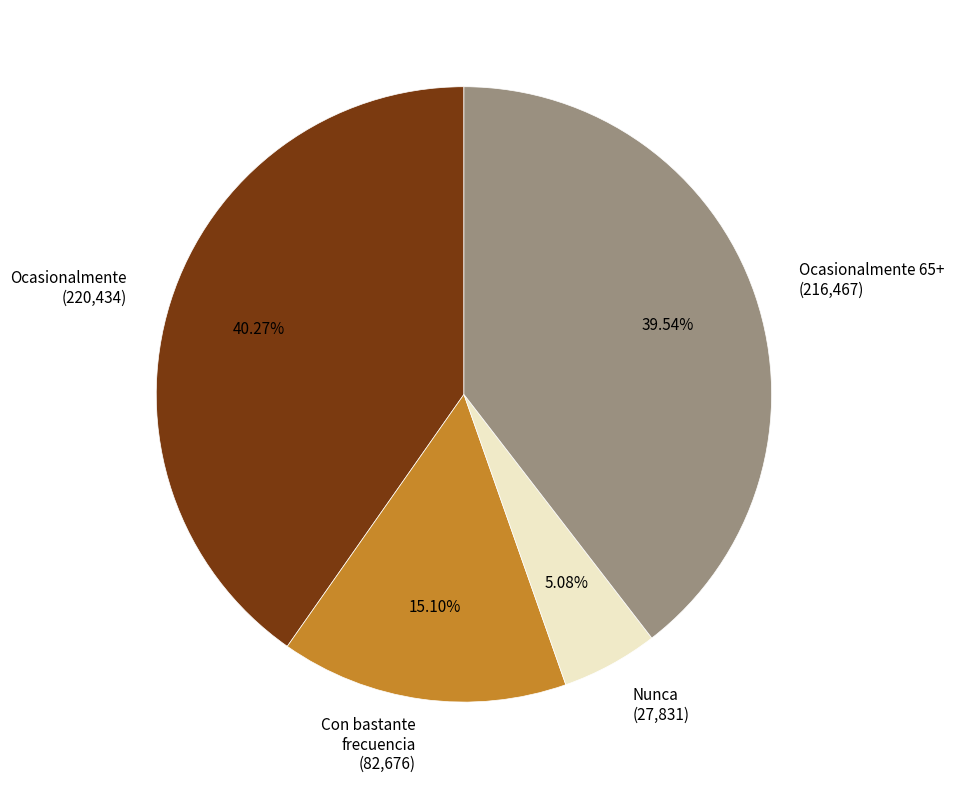

Between Nunca (27,831) and Ocasionalmente 65+ (216,467), which is larger?

Ocasionalmente 65+ (216,467)